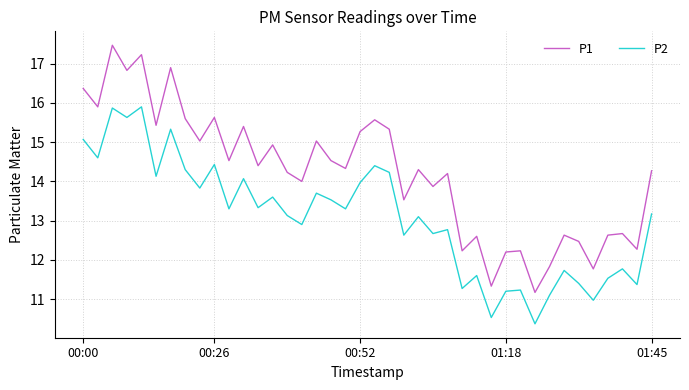

How many interior local valleys does the P2 series have?

15